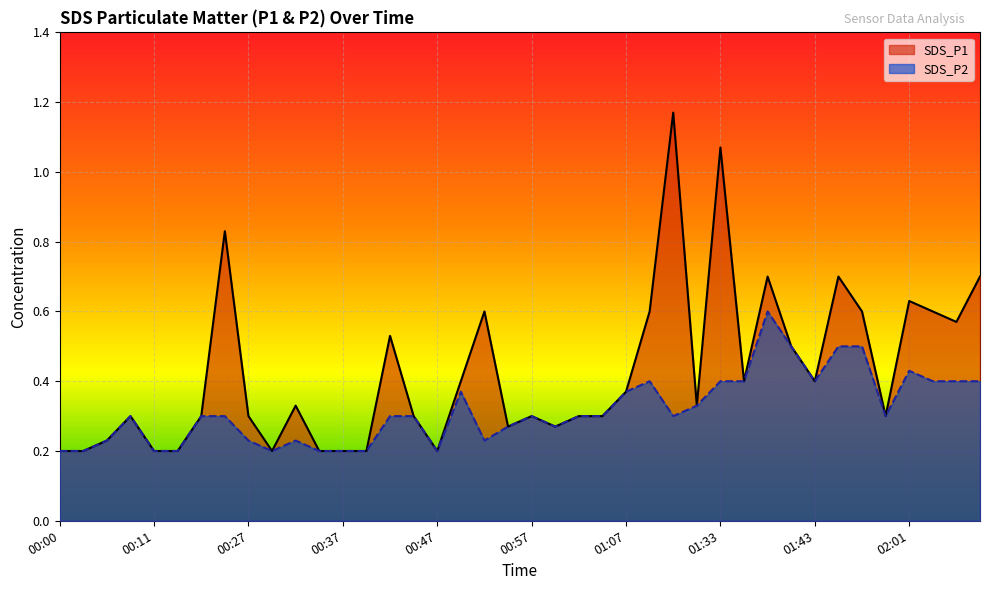

Which series has the widest spread of values?

SDS_P1